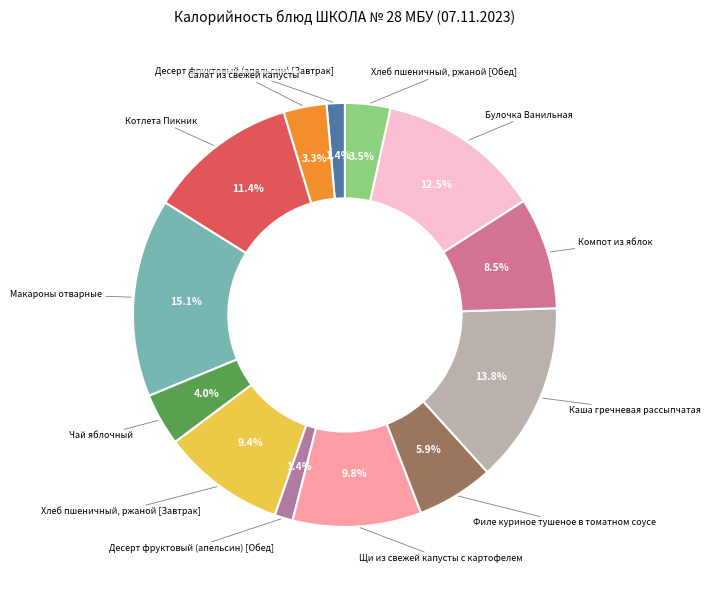

Count the number of slices in the pie.

13